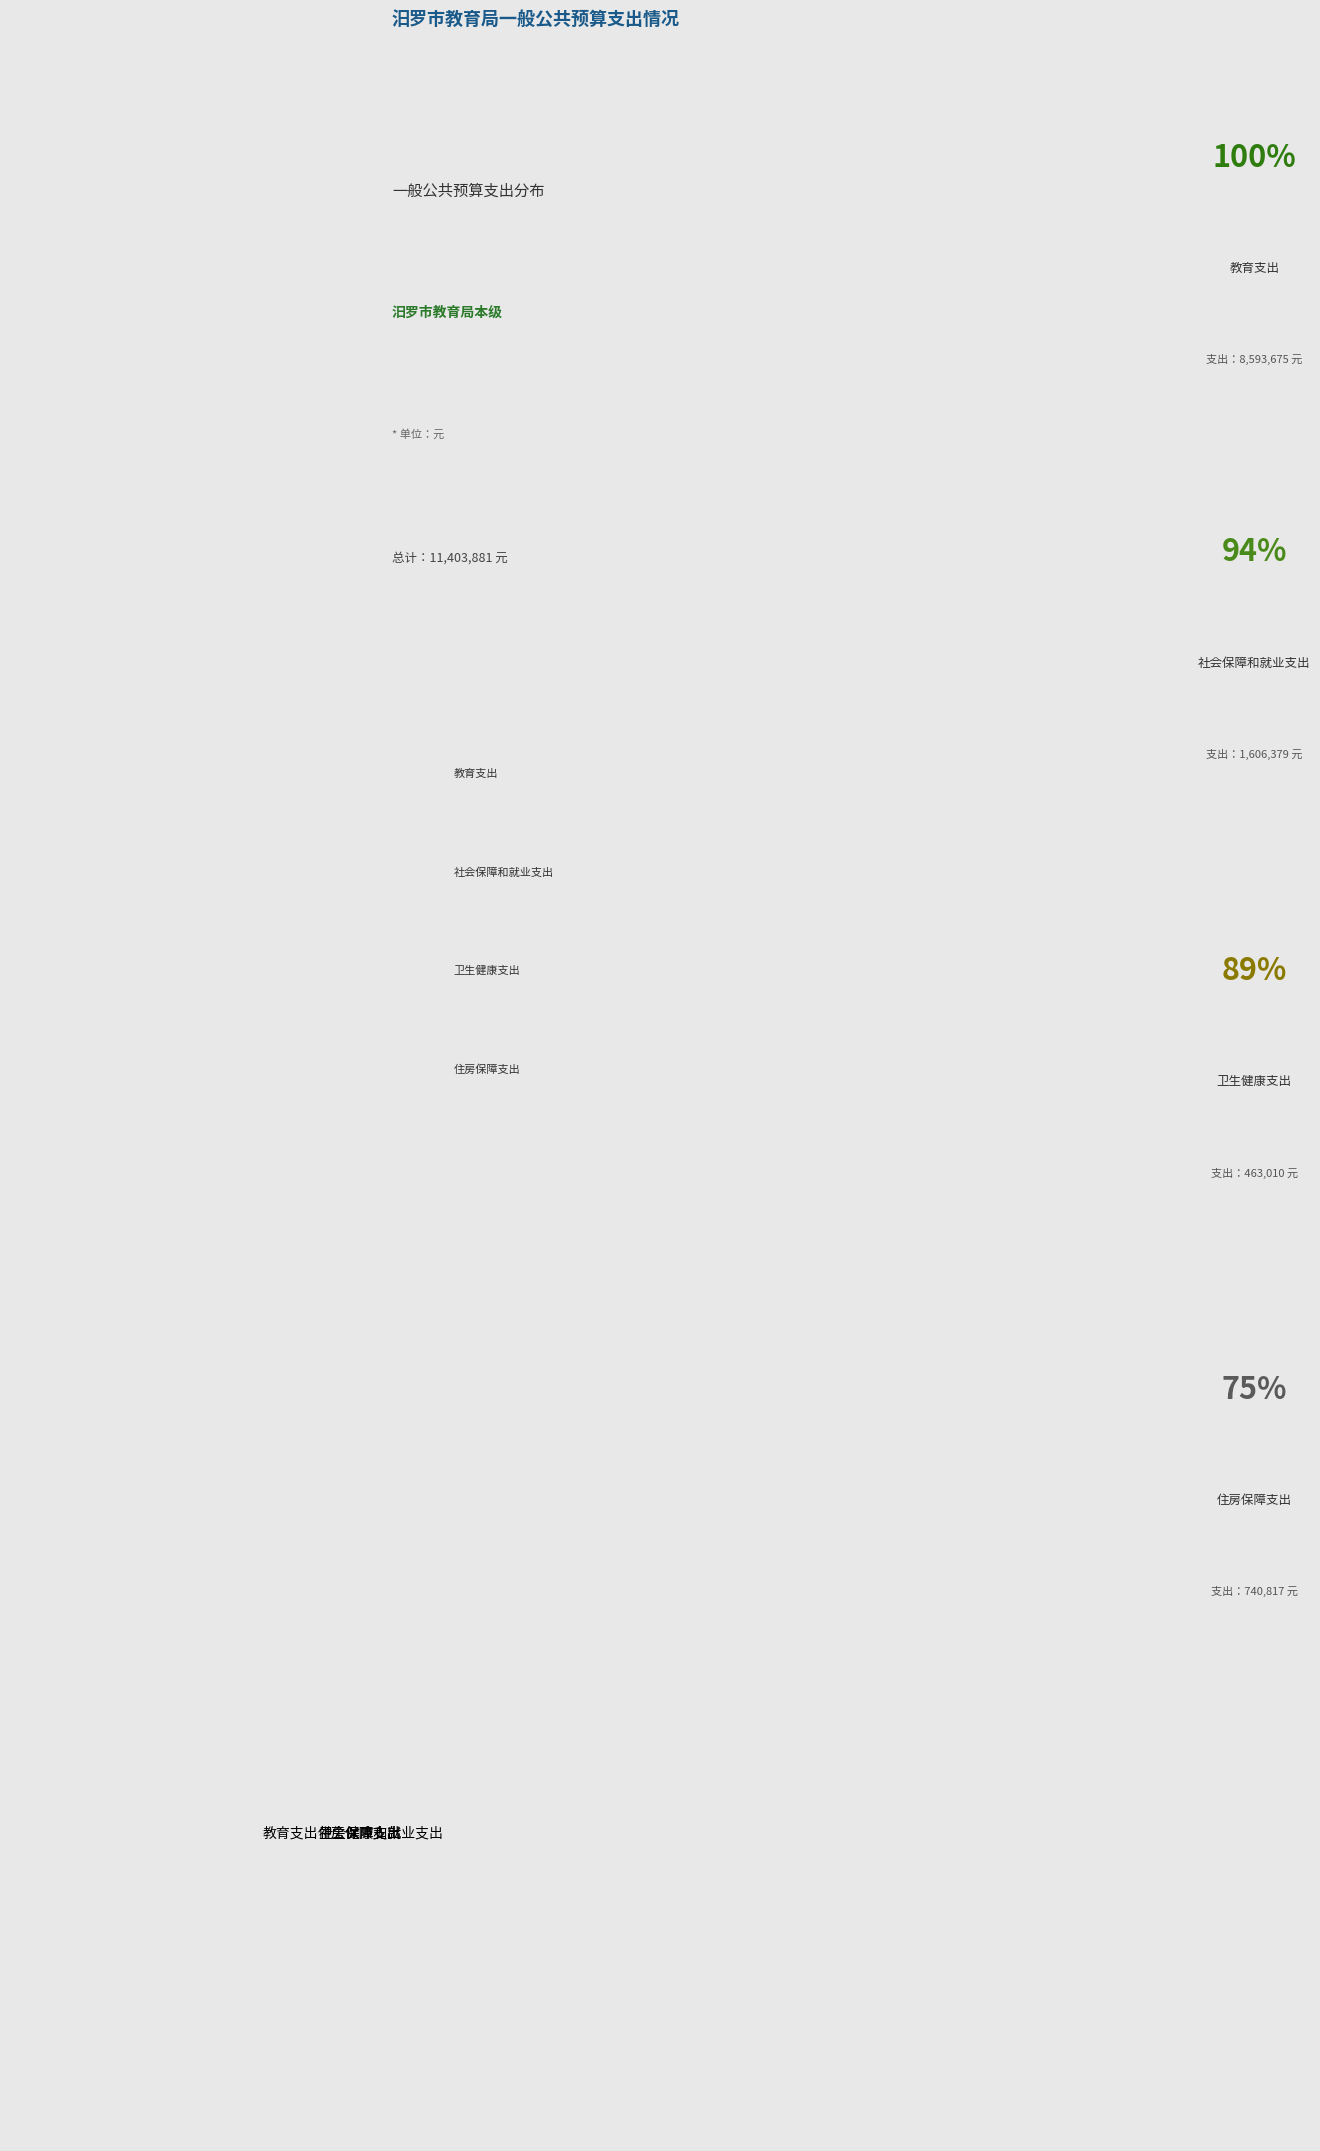

Between 教育支出 and 住房保障支出, which is larger?

教育支出